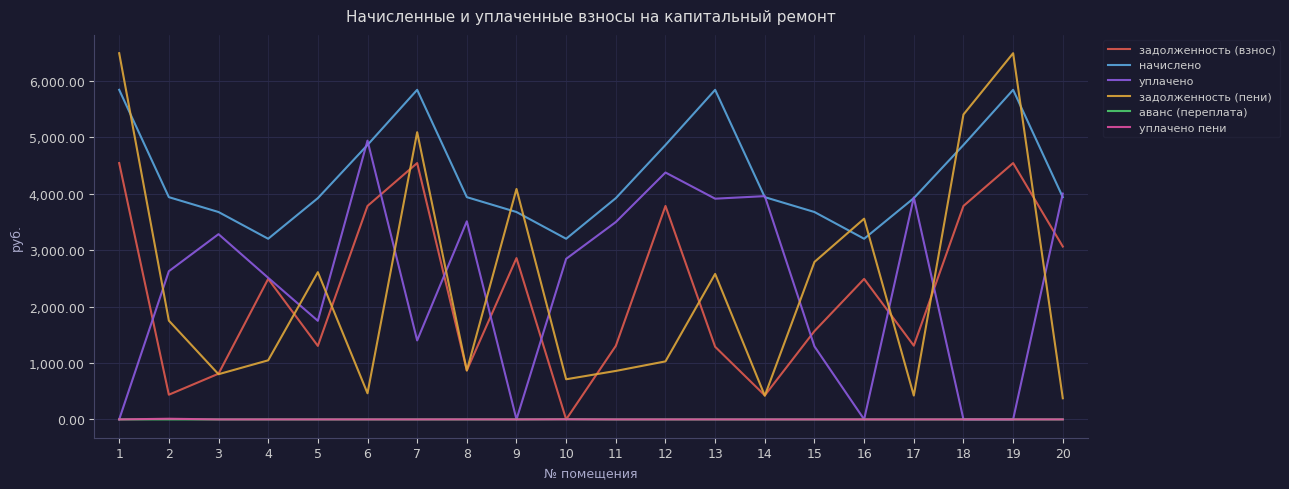

Is this an area chart (filled region under the line)?

No